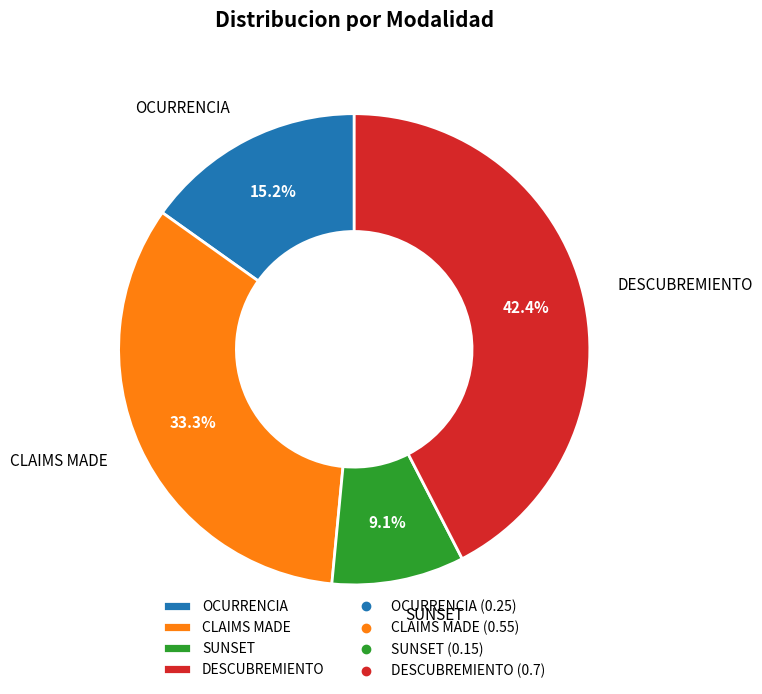

Is there any slice that represents more than half of the pie?

No